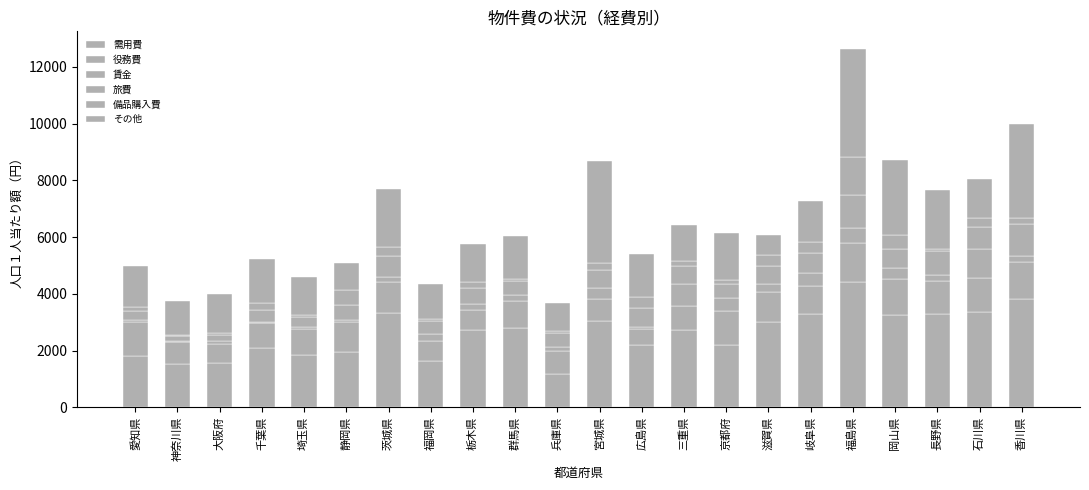

Are the bars horizontal?

No